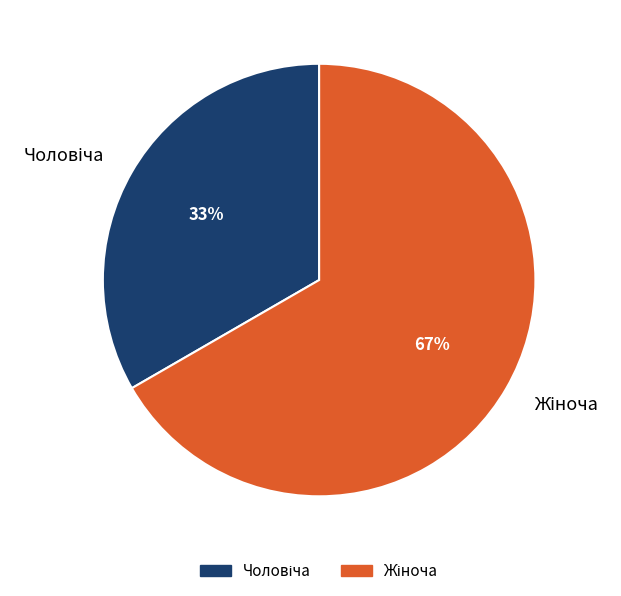

To the nearest percent, what is the average slice percentage?

50%